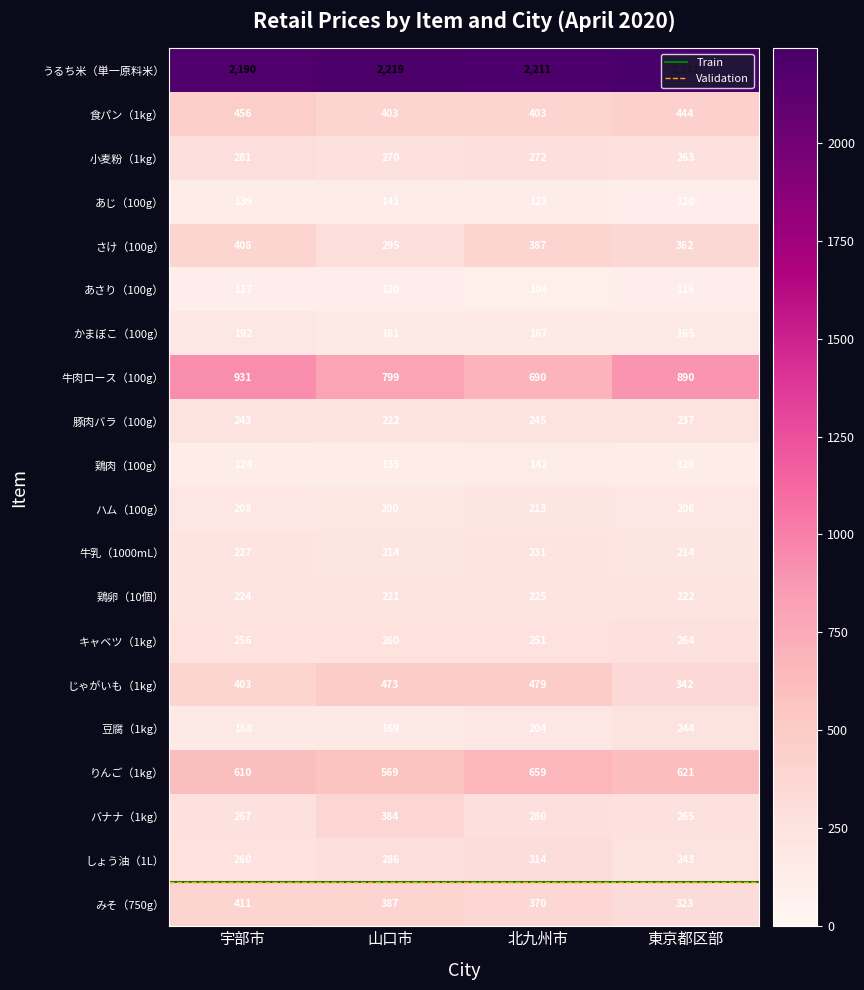

Where is 鶏肉（100g） nearest to the value 133?

山口市